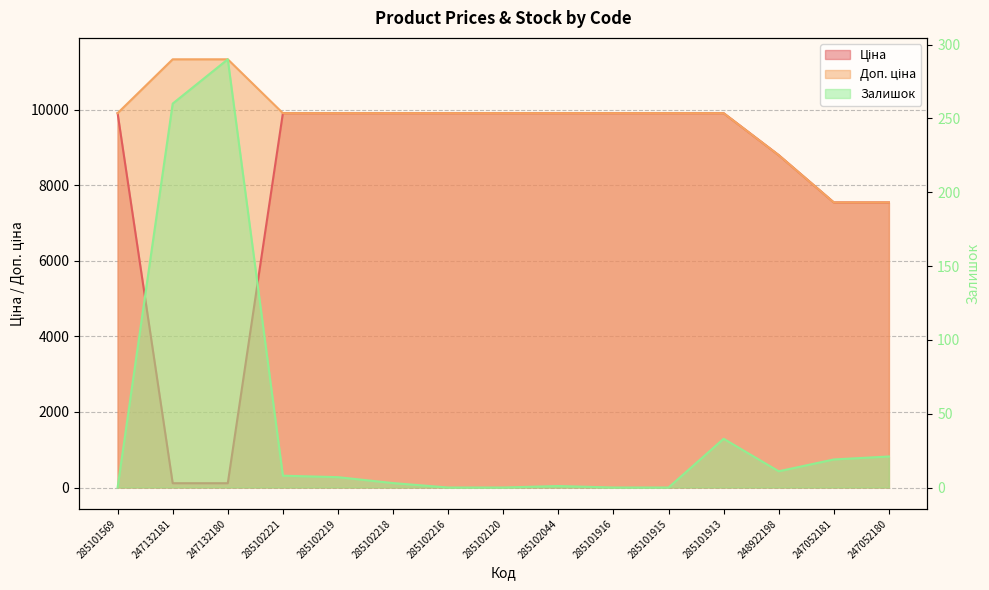

Does the chart have visible grid lines?

Yes